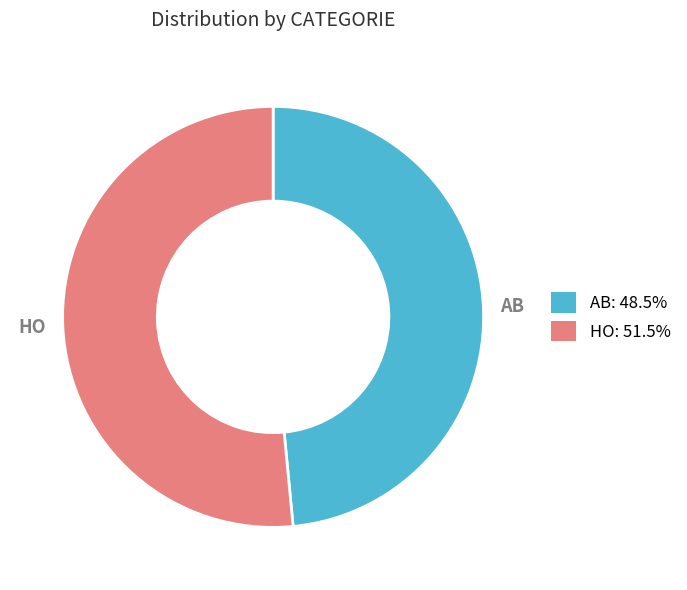

Which category has the smallest portion of the pie?

AB